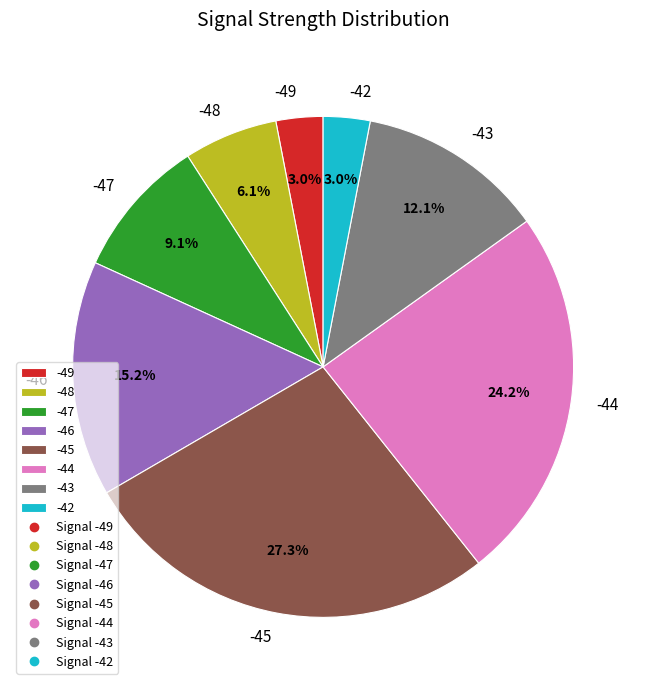

Which slice is the largest?

-45